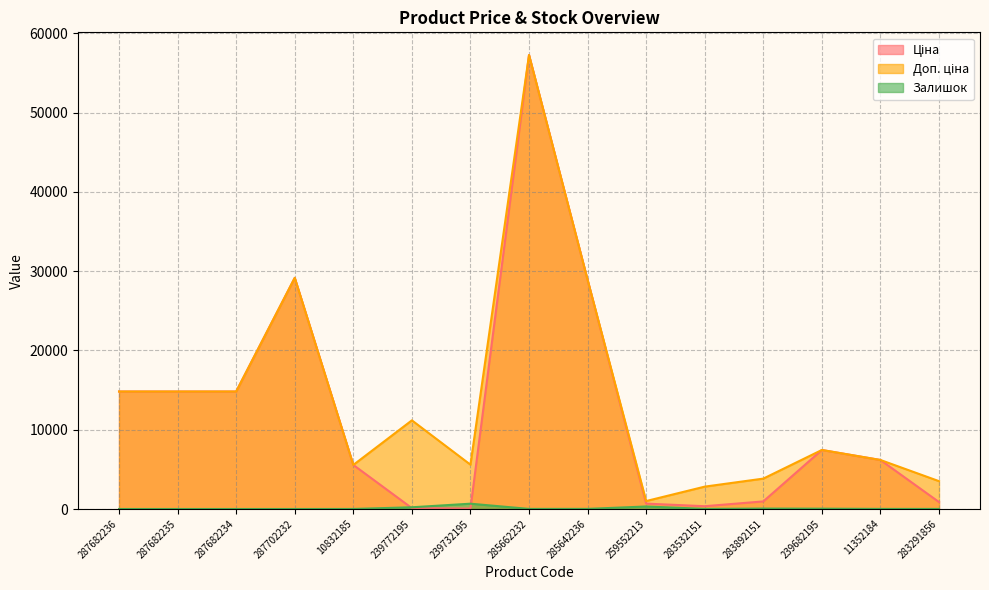

Between 239682195 and 283892151, which is larger?

239682195